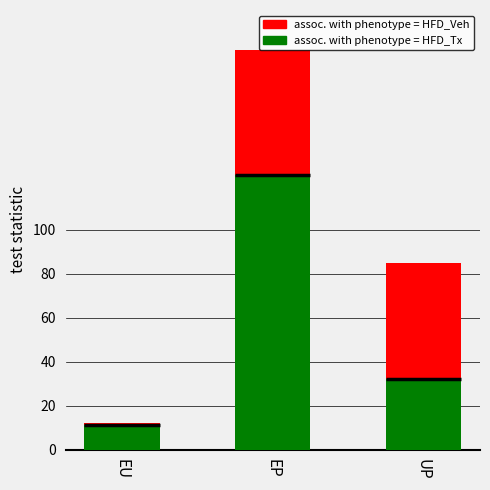

Reading left to right, extract all data points from this chart.

assoc. with phenotype = HFD_Veh: 12	182	85
assoc. with phenotype = HFD_Tx: 11	125	32